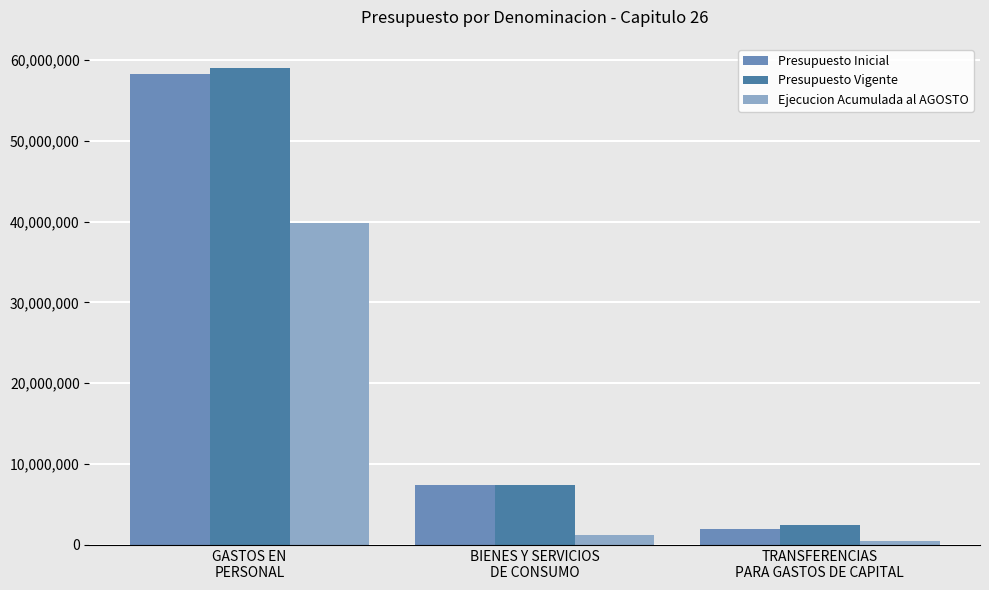

What is the average value of the Presupuesto Vigente series?

22972745